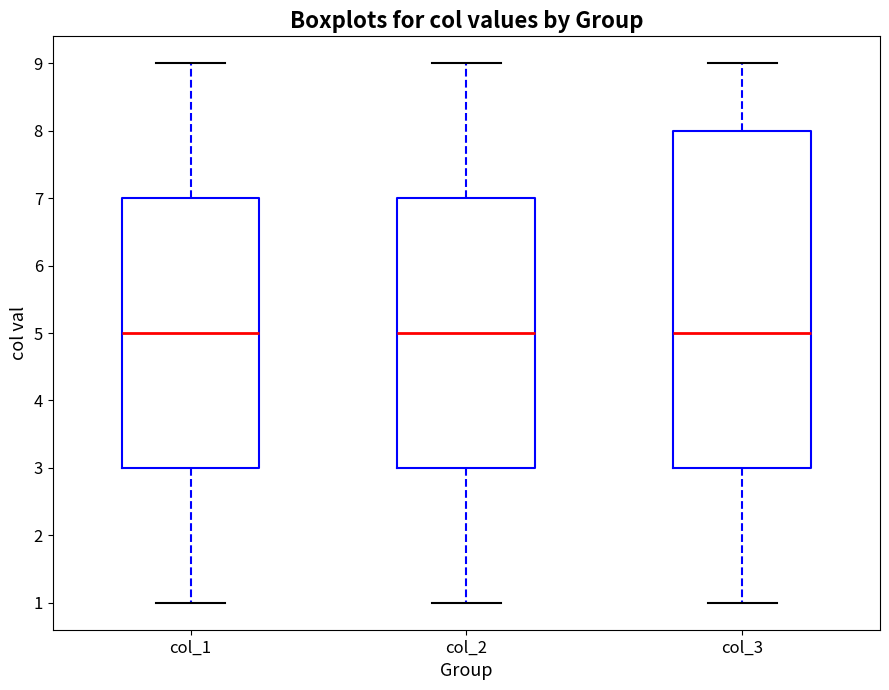

Comparing the boxes themselves (not the whiskers), which one is the tallest?

col_3